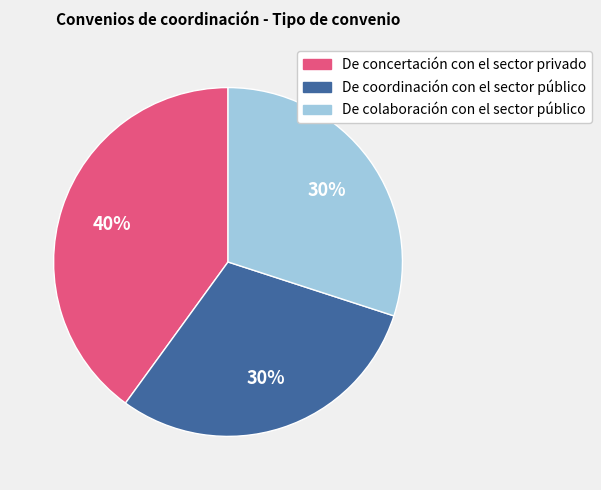

To the nearest percent, what is the average slice percentage?

33%